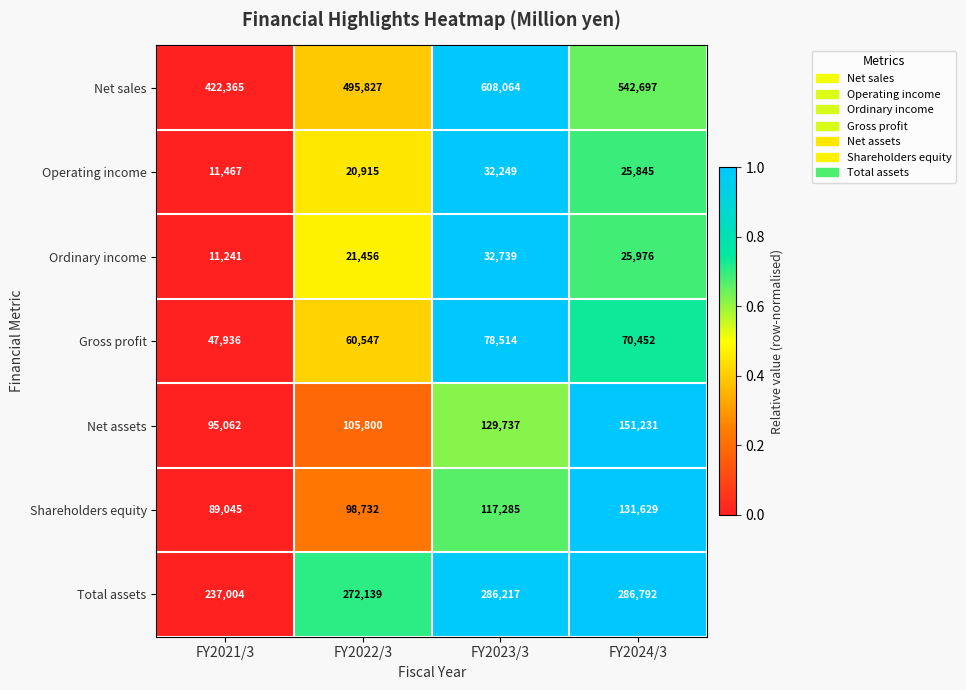

Reading left to right, transcribe all the data shown in this chart.

Net sales: 422365	495827	608064	542697
Operating income: 11467	20915	32249	25845
Ordinary income: 11241	21456	32739	25976
Gross profit: 47936	60547	78514	70452
Net assets: 95062	105800	129737	151231
Shareholders equity: 89045	98732	117285	131629
Total assets: 237004	272139	286217	286792